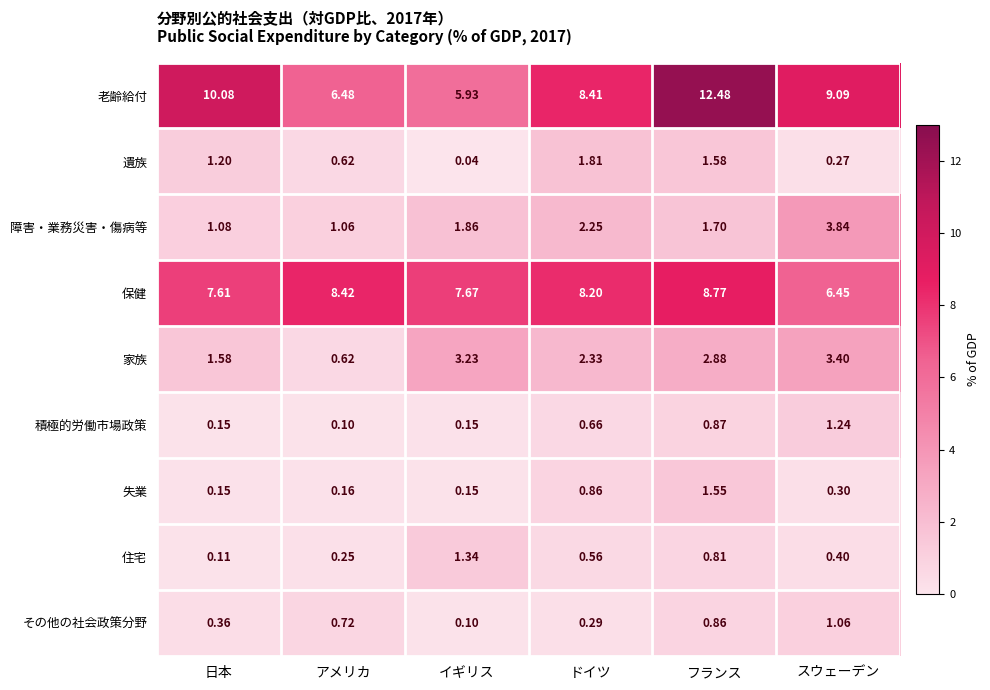

Which category has the highest value across all series?

フランス